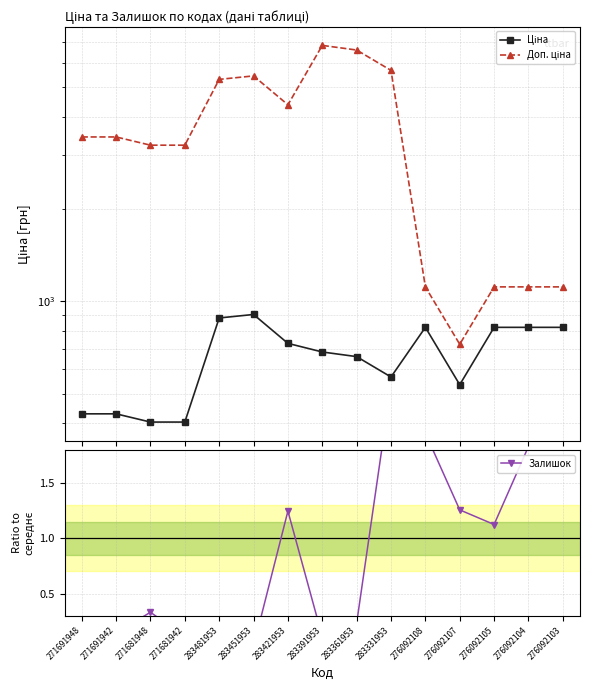

True or false: Ціна and Доп. ціна intersect in this chart.

False